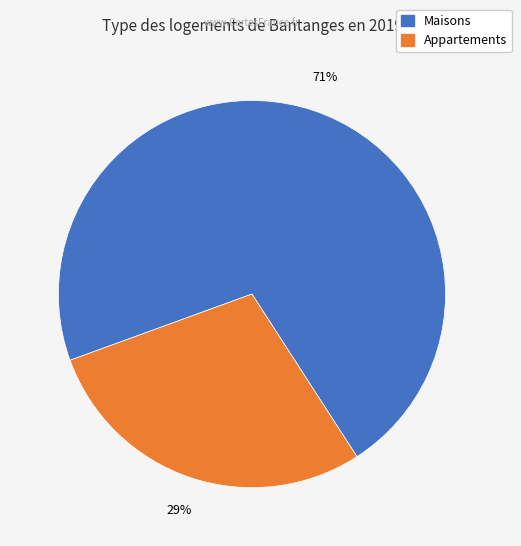

Rank the categories by value from lowest to highest.

Appartements, Maisons